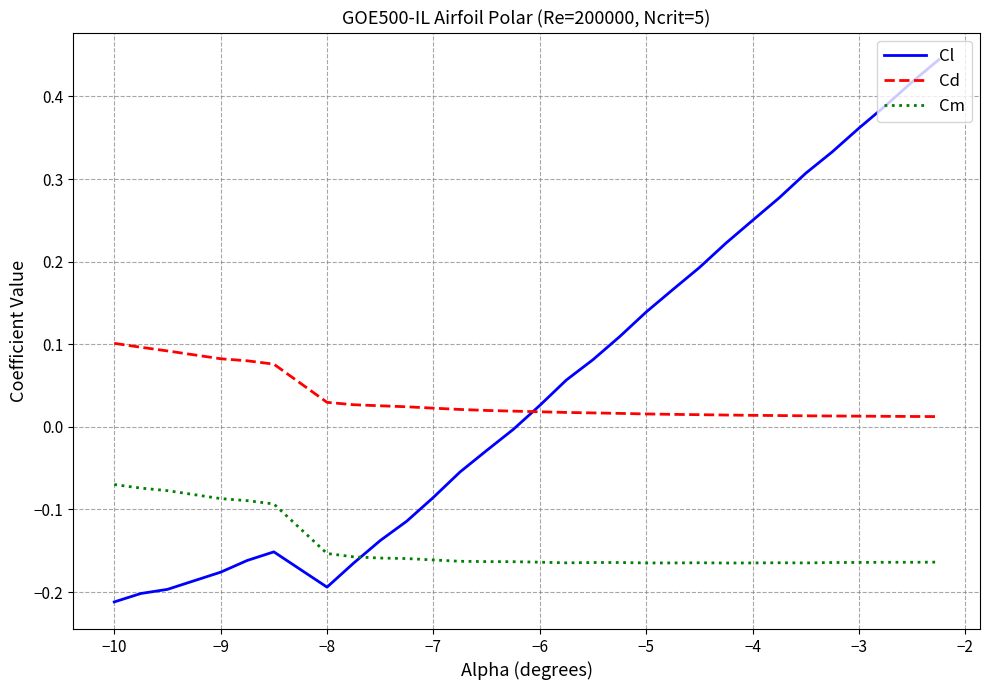

True or false: Cl and Cm cross at least once.

True